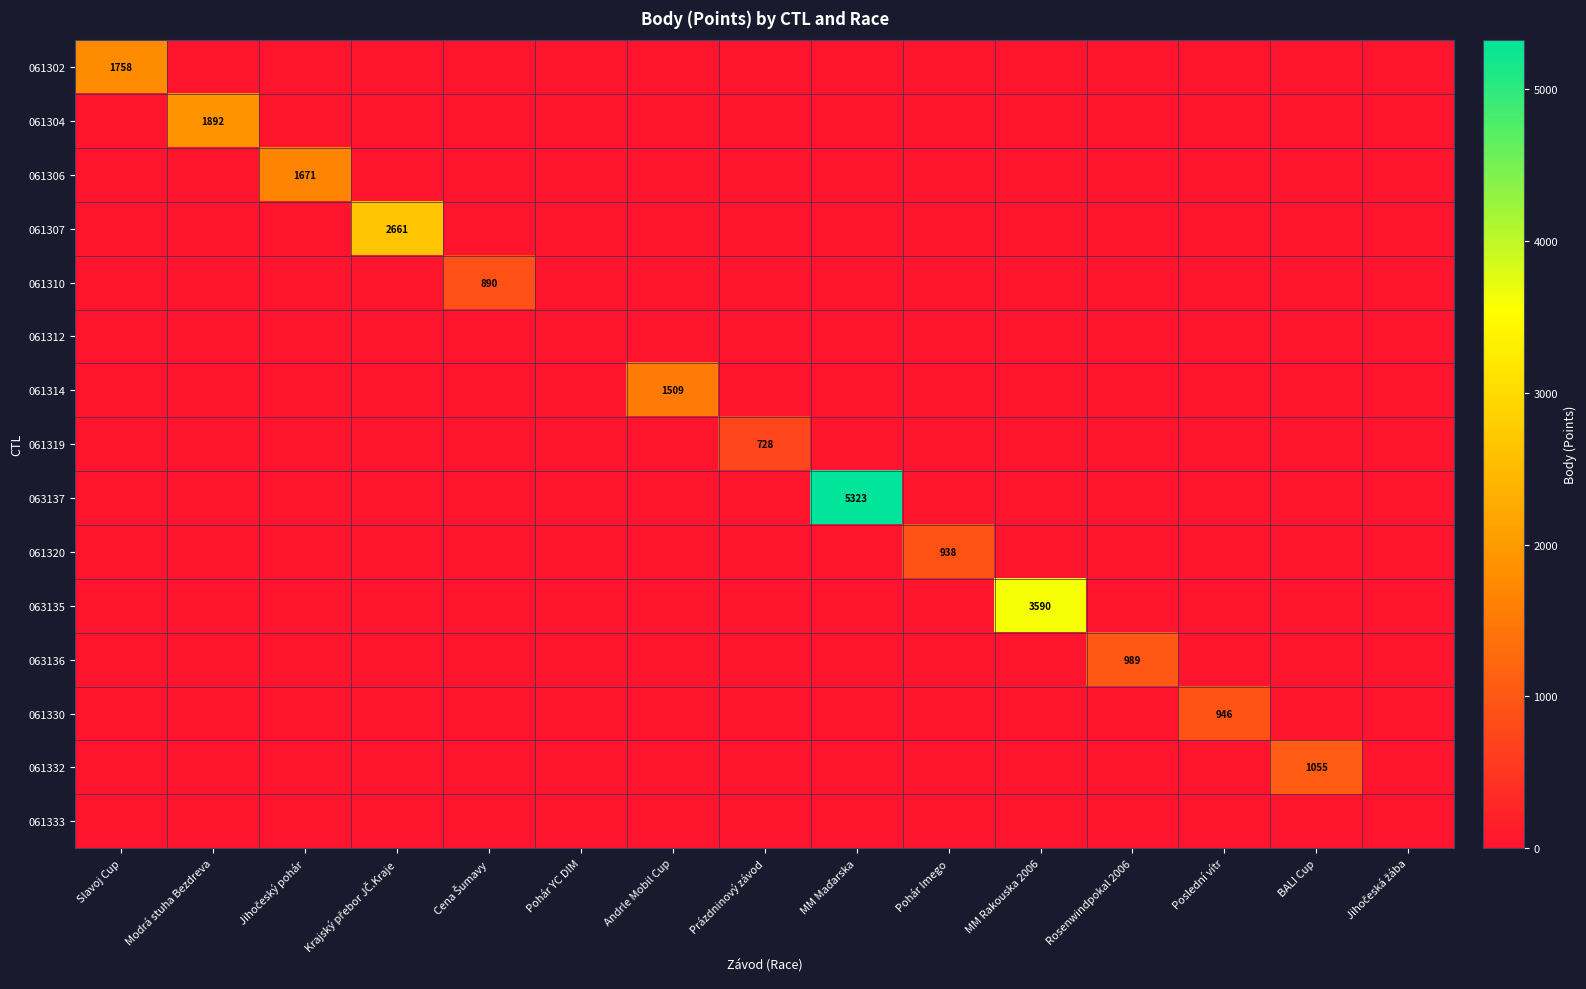

The value of 061306 at MM Rakouska 2006 is 1141. True or false?

False